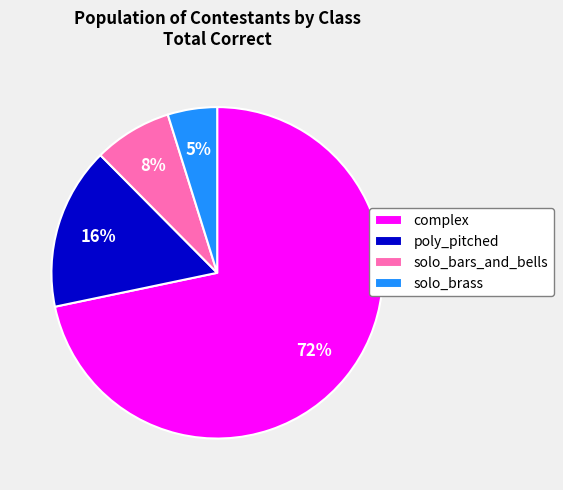

Is the sum of complex and poly_pitched greater than half?

Yes